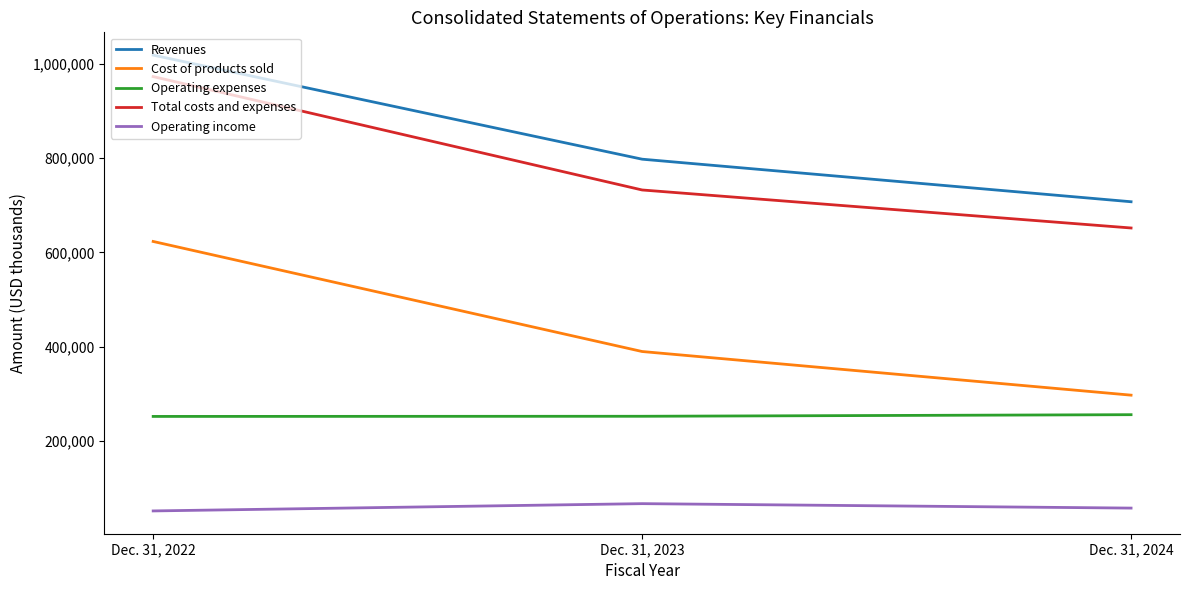

At which label is Operating income closest to 58993?

Dec. 31, 2024